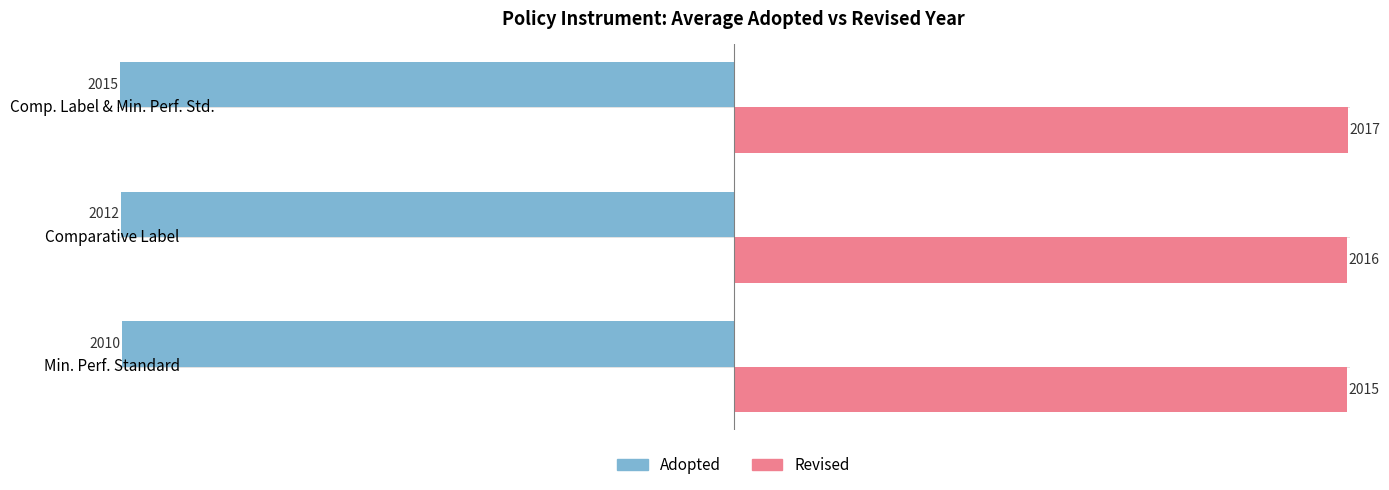

How many Adopted values are between -2015 and -2010?

3